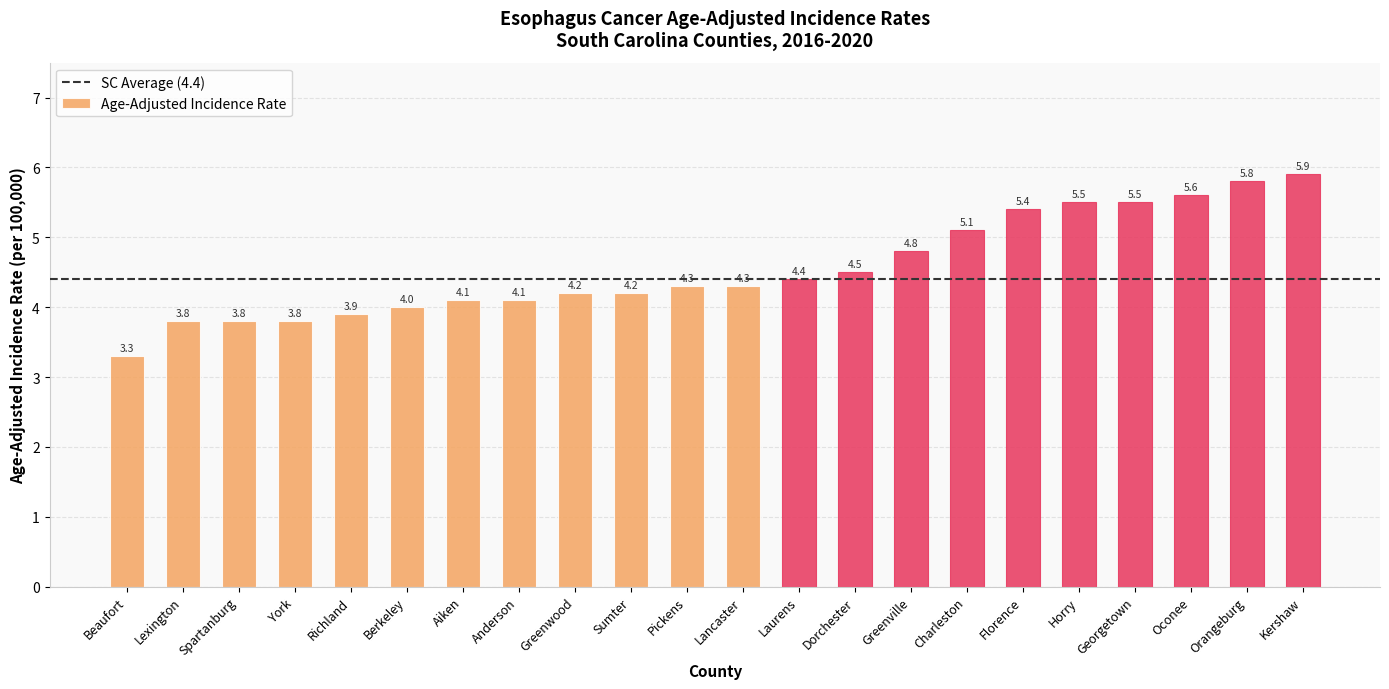

What is the value of the 17th bar from the left?

5.4